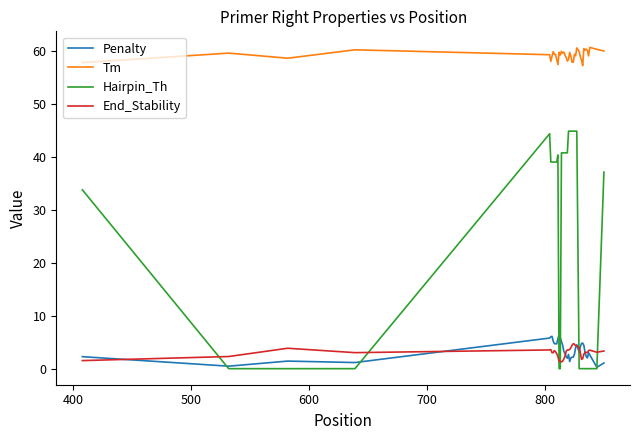

Which series has the largest total across all categories?

Tm